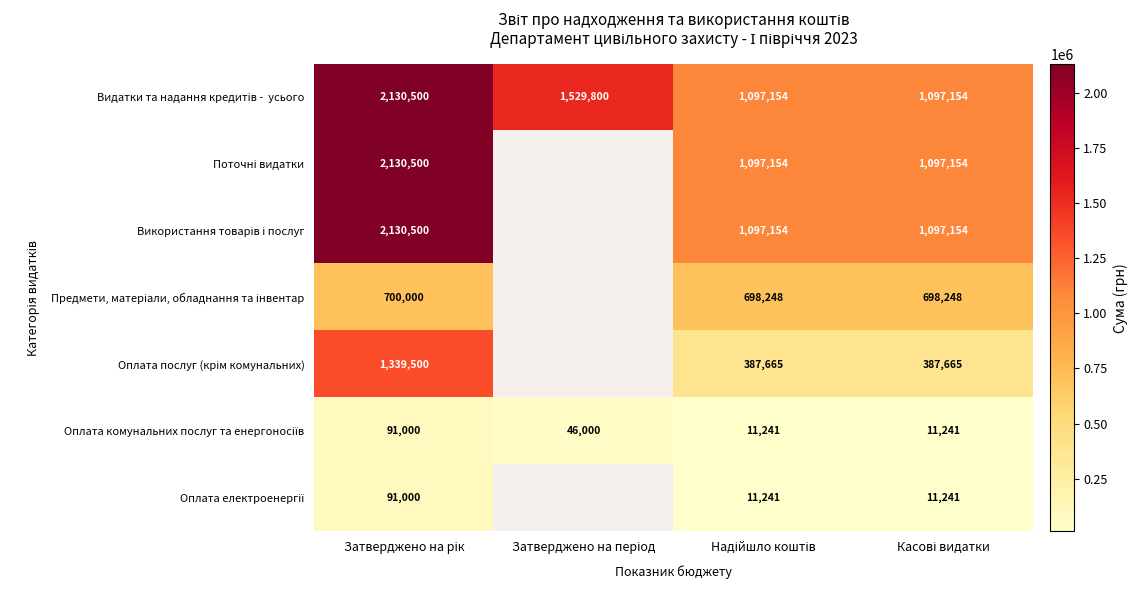

At how many categories does at least one series exceed 21418?

4